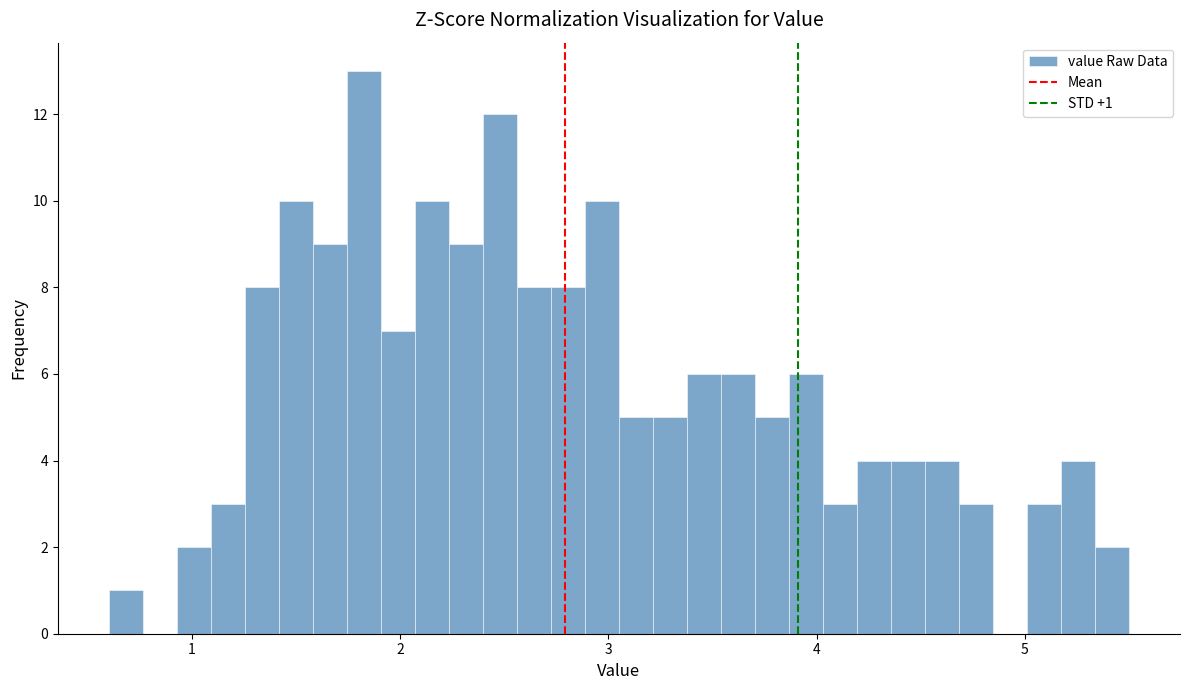

Around what value on the x-axis is the tallest bar? Give the approximate position of its centre, as read against the axis.

1.8